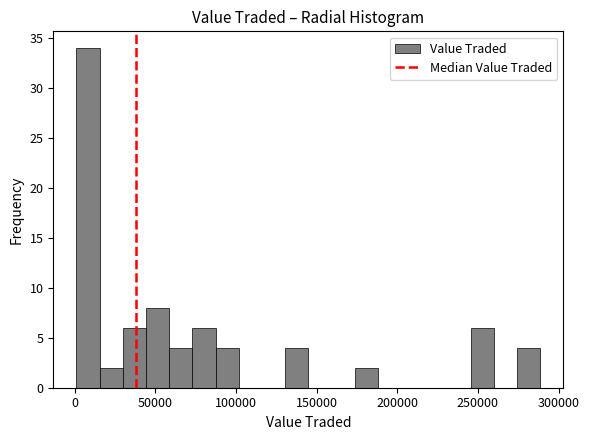

Around what value on the x-axis is the tallest bar? Give the approximate position of its centre, as read against the axis.

10000